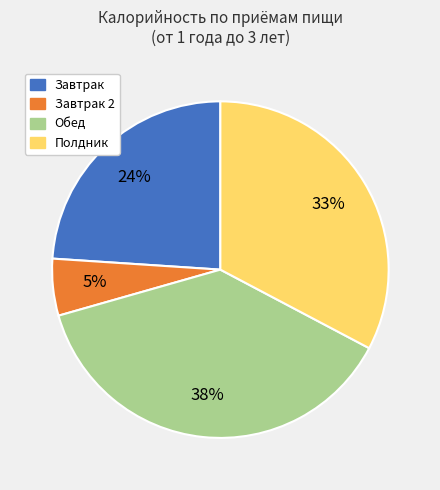

To the nearest percent, what is the average slice percentage?

25%